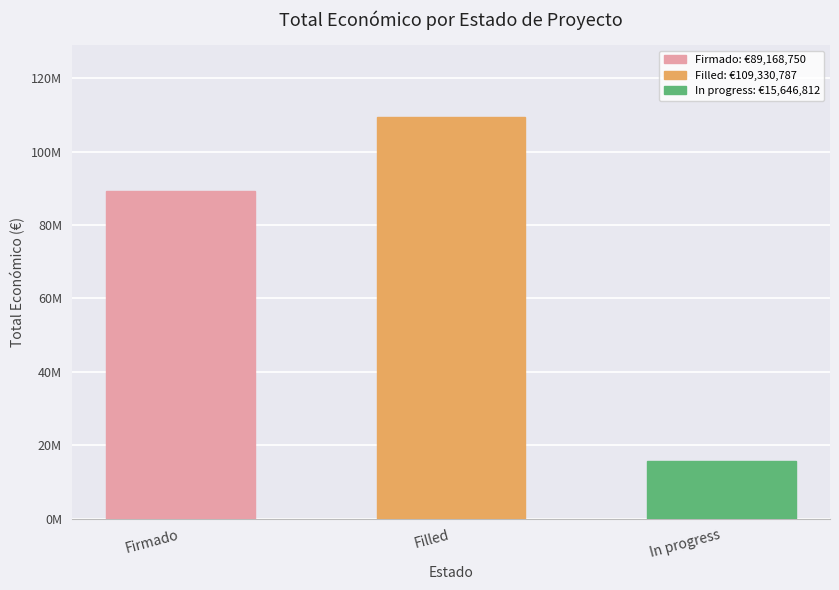

The chart shows a value of 109330787 at Filled. True or false?

True